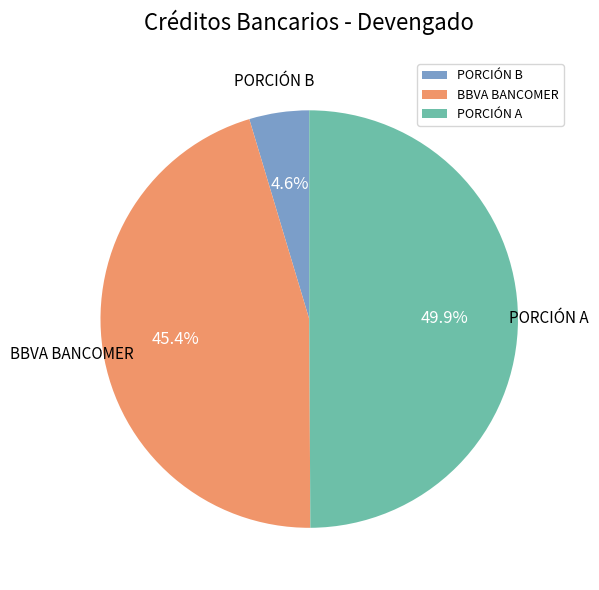

What percentage is the PORCIÓN A slice, to the nearest percent?

50%